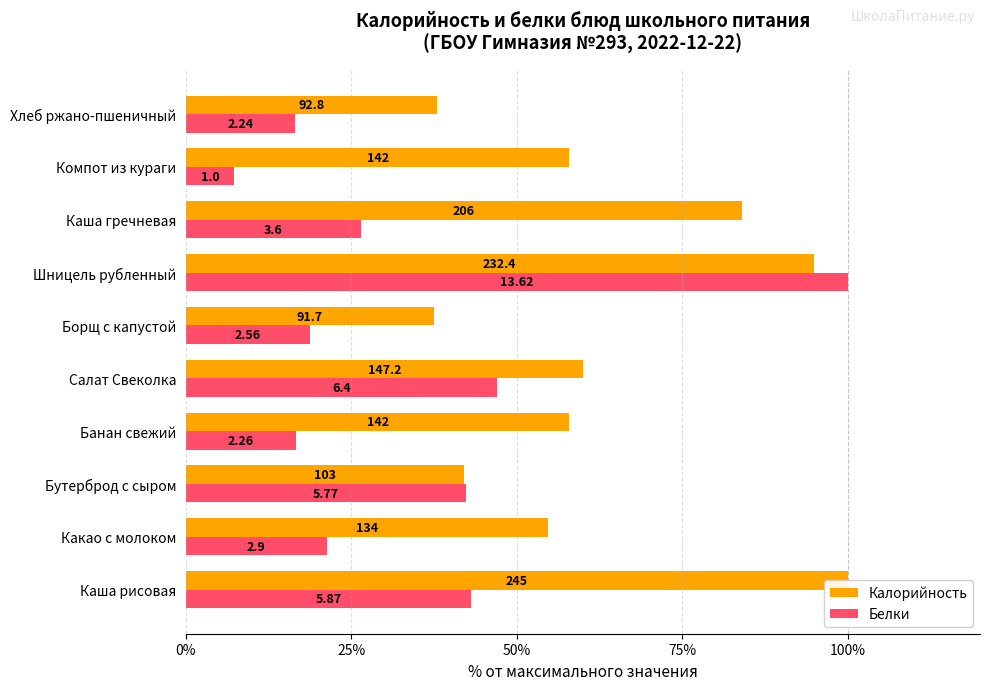

How many groups of bars are there?

10